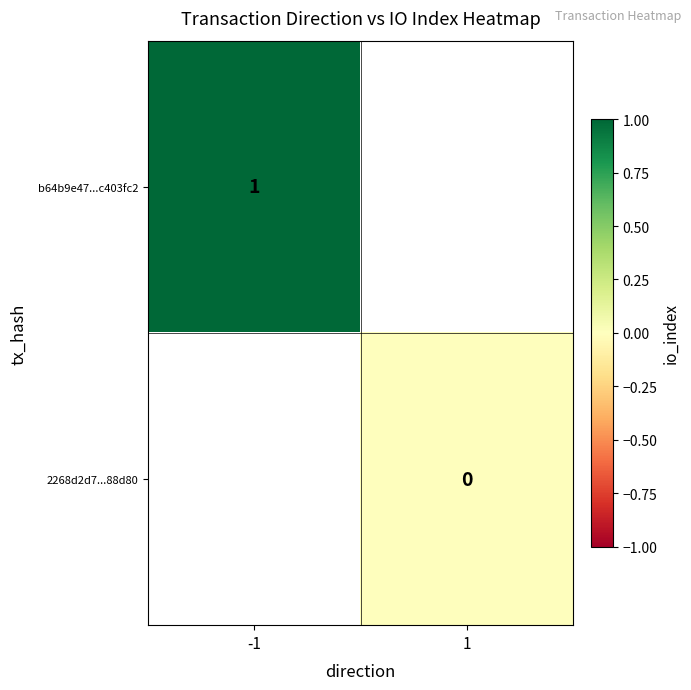

The value of b64b9e47...c403fc2 at -1 is 1. True or false?

True